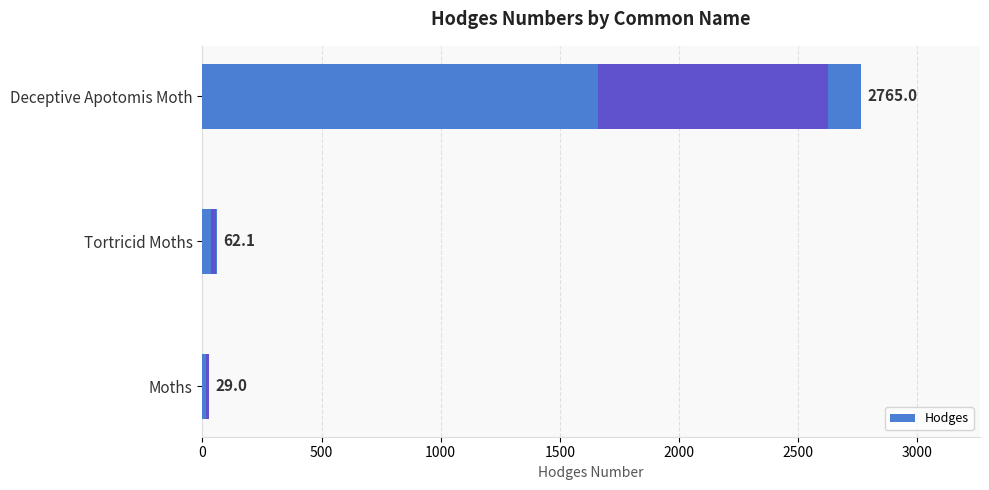

At which category does the chart reach its peak across all series?

Deceptive Apotomis Moth